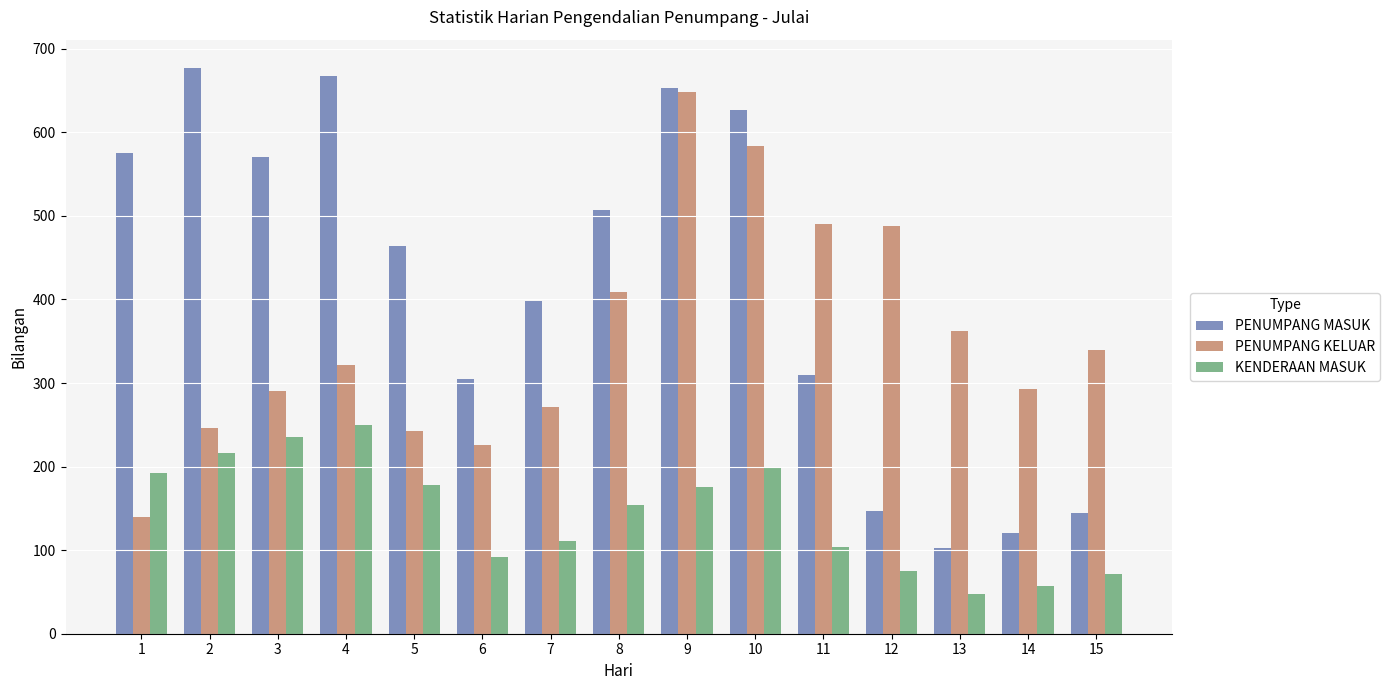

What are all the series names shown in the legend?

PENUMPANG MASUK, PENUMPANG KELUAR, KENDERAAN MASUK